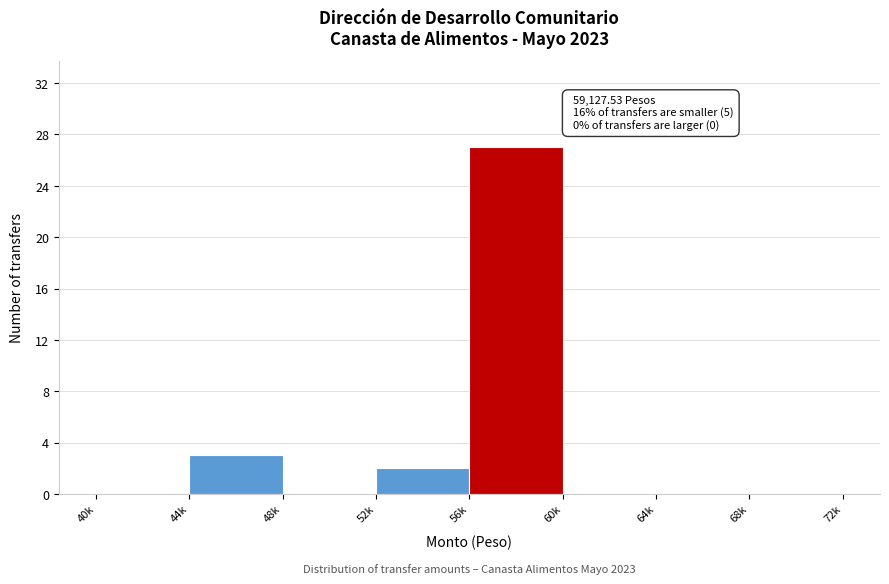

At which label is the value closest to 13?

44k